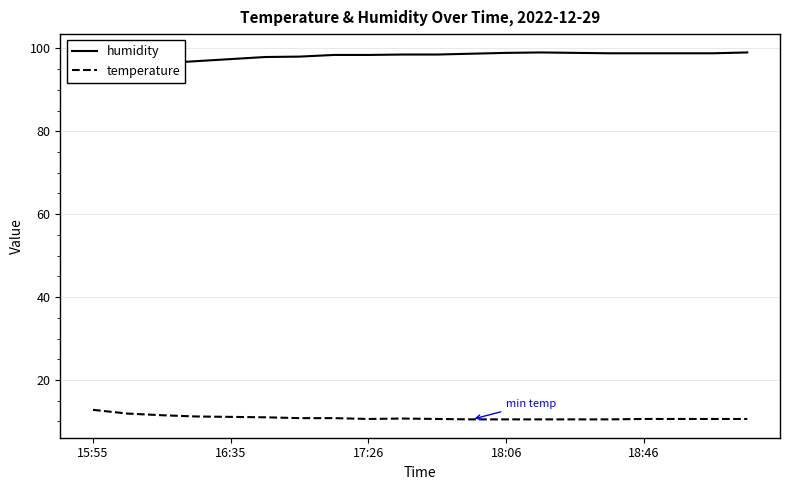

Is it true that temperature equals 18.8 at 15:55?

False